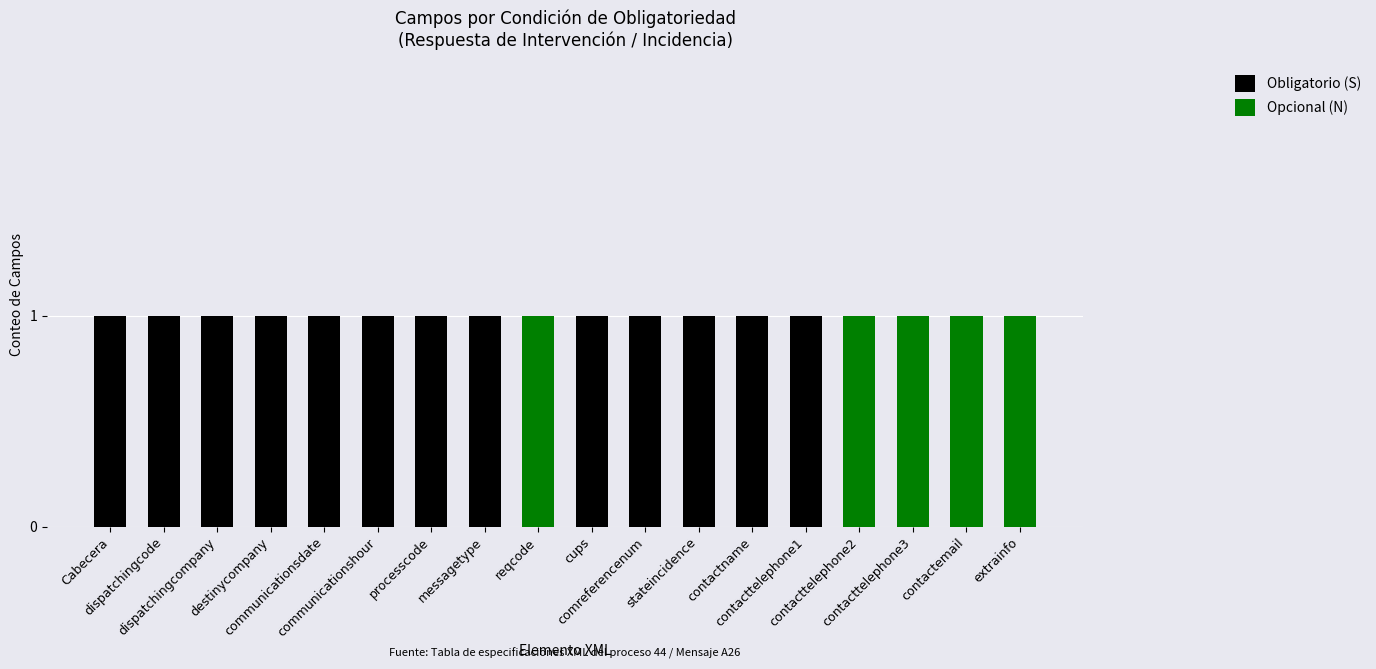

What is the label of the 15th bar from the right?

destinycompany